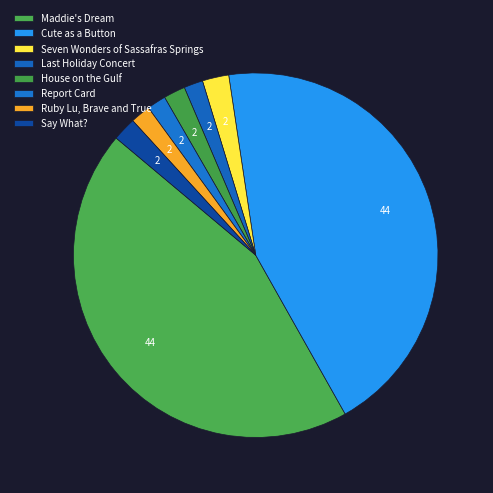

Count the number of slices in the pie.

8